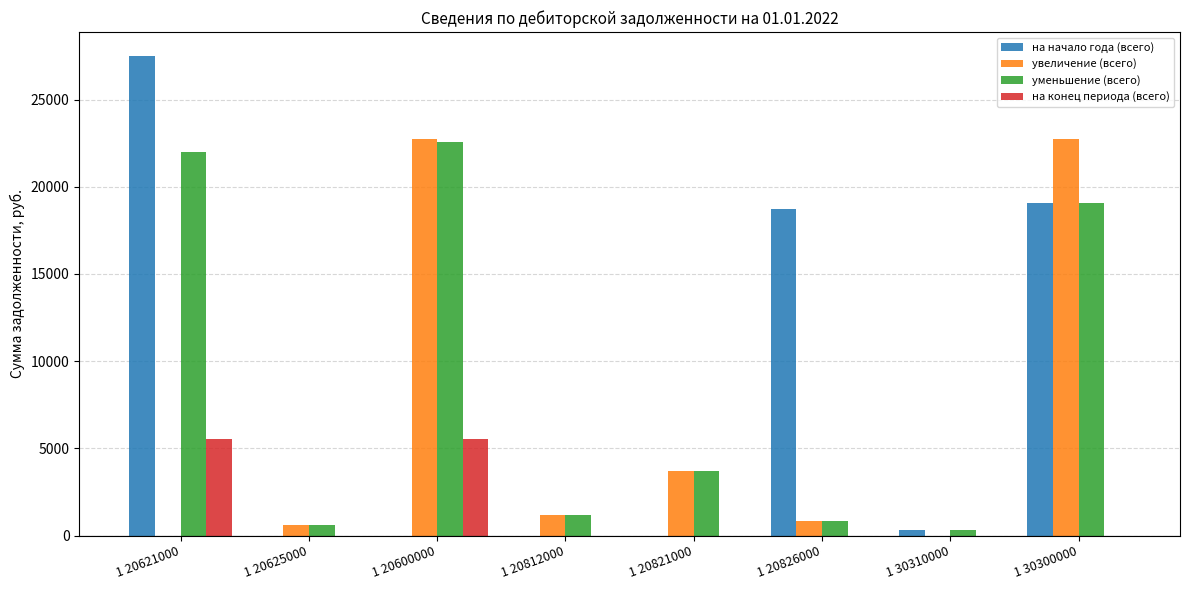

Reading left to right, list all the values displayed in this chart.

на начало года (всего): 27495.5	0.0	0.0	0.0	0.0	18721.8	331.6	19053.4
увеличение (всего): 0.0	610.0	22710.5	1200.0	3729.0	851.5	0.0	22710.5
уменьшение (всего): 21979.6	610.0	22589.6	1200.0	3729.0	851.5	331.6	19053.4
на конец периода (всего): 5515.9	0.0	5515.9	0.0	0.0	0.0	0.0	0.0